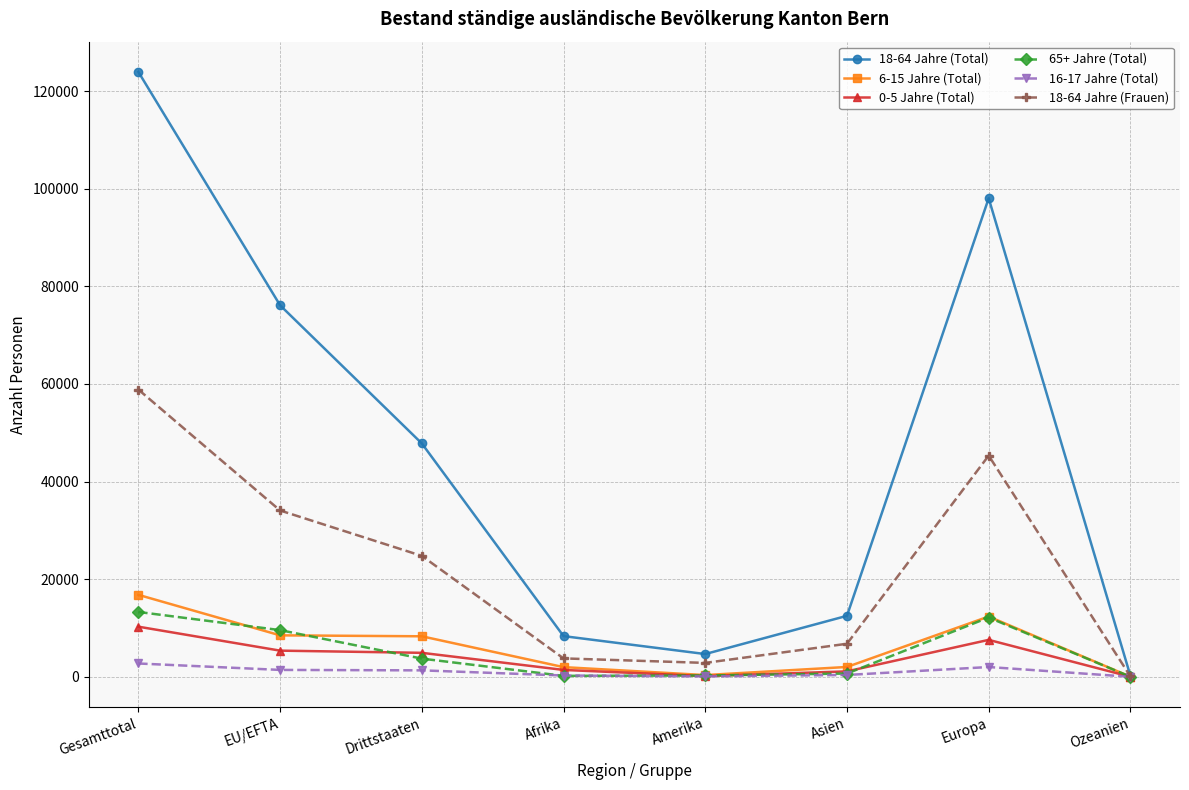

True or false: 18-64 Jahre (Frauen) has a value of 34073 at EU/EFTA.

True